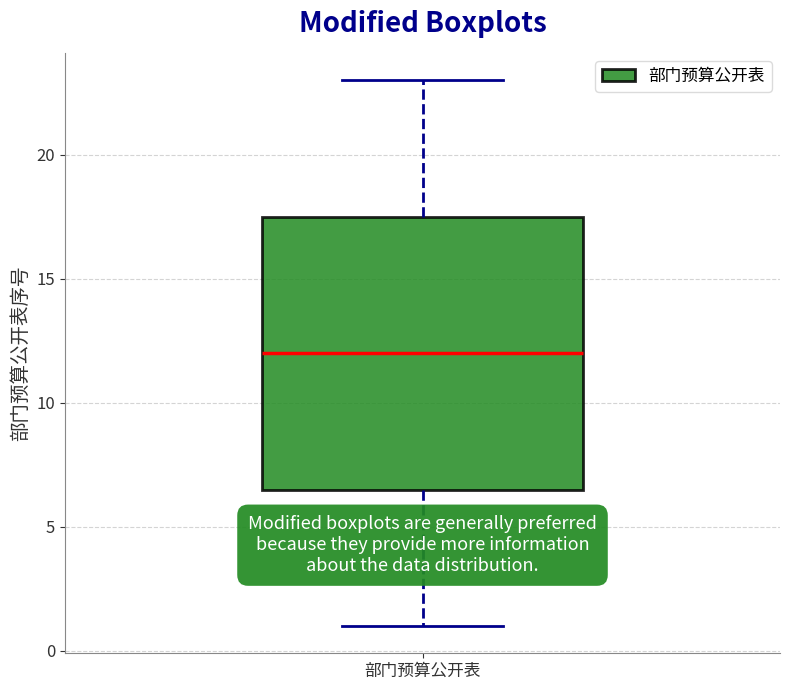

Read this box plot against the y-axis: the position of the median line, the range covered by the box, and the ends of both whiskers. The values are not printed on the chart, so give them approximately, as read against the axis.

median 12.0, box 6.5 to 17.5, whiskers 1.0 to 23.0